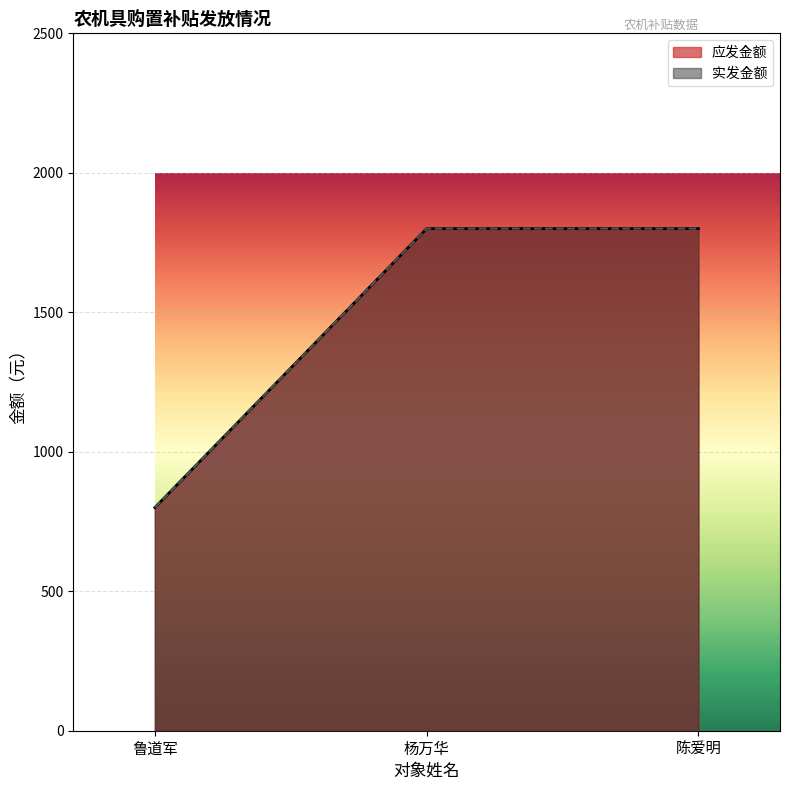

Between 陈爱明 and 鲁道军, which is larger?

陈爱明